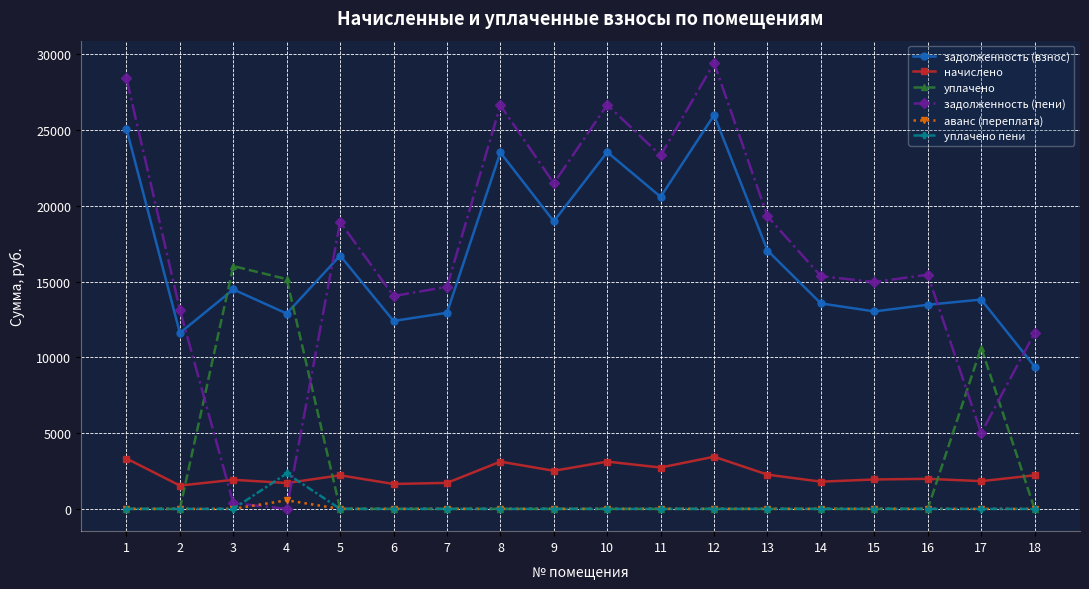

At how many categories does at least one series exceed 8279?

18